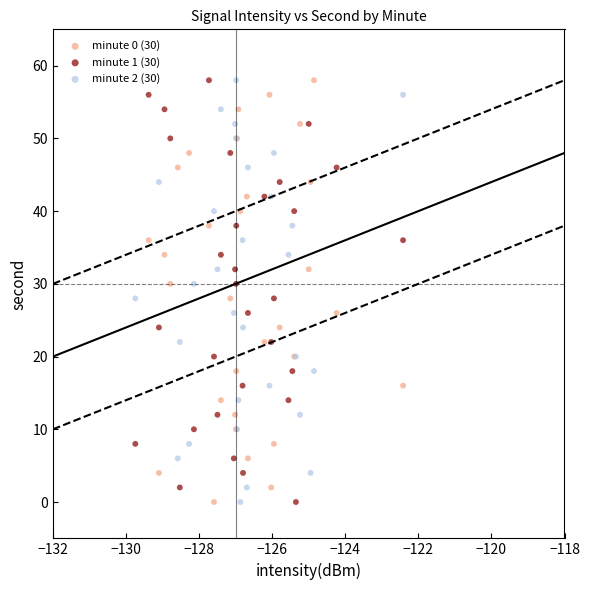

What are all the series names shown in the legend?

minute 0 (30), minute 1 (30), minute 2 (30)